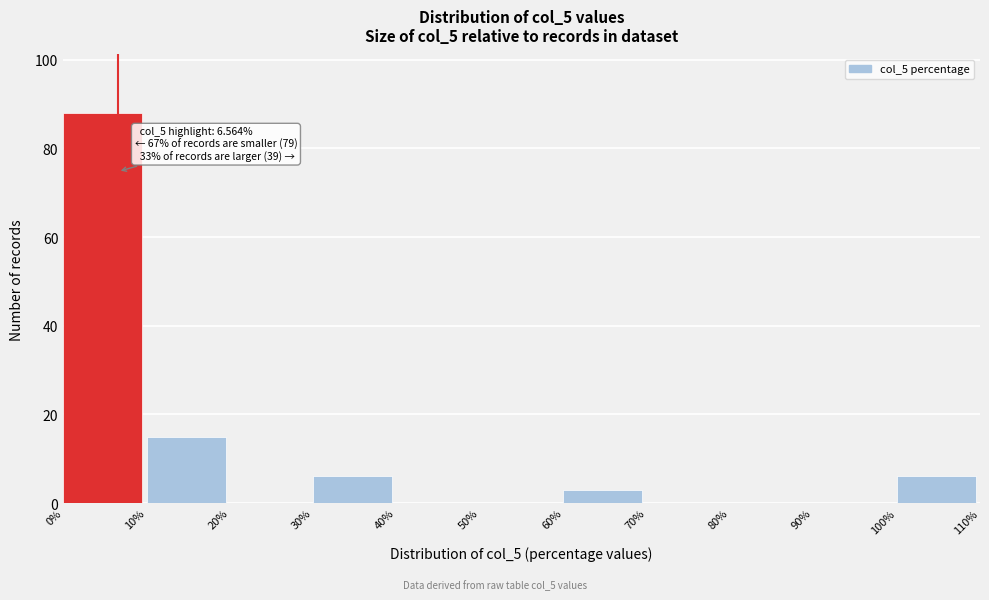

Which range on the x-axis has the tallest bar?

0% to 10%